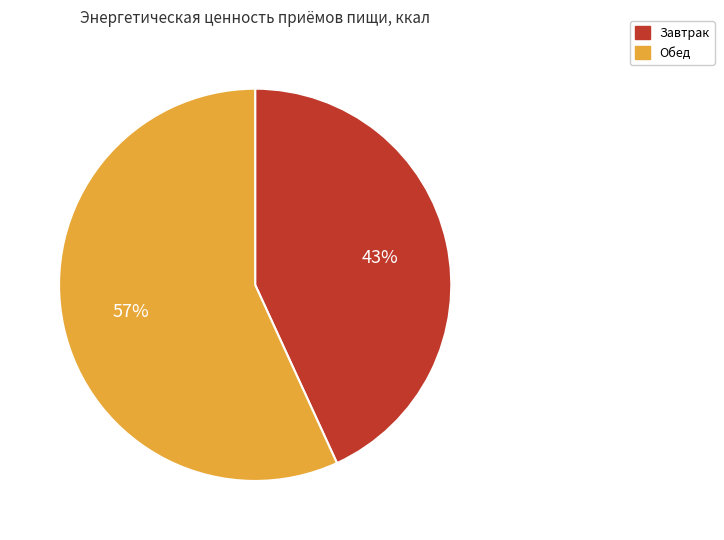

Combined, do Обед and Завтрак account for over 50%?

Yes